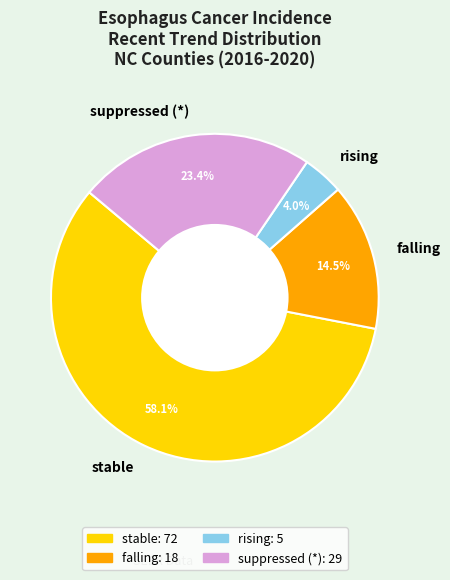

Which category has the smallest portion of the pie?

rising